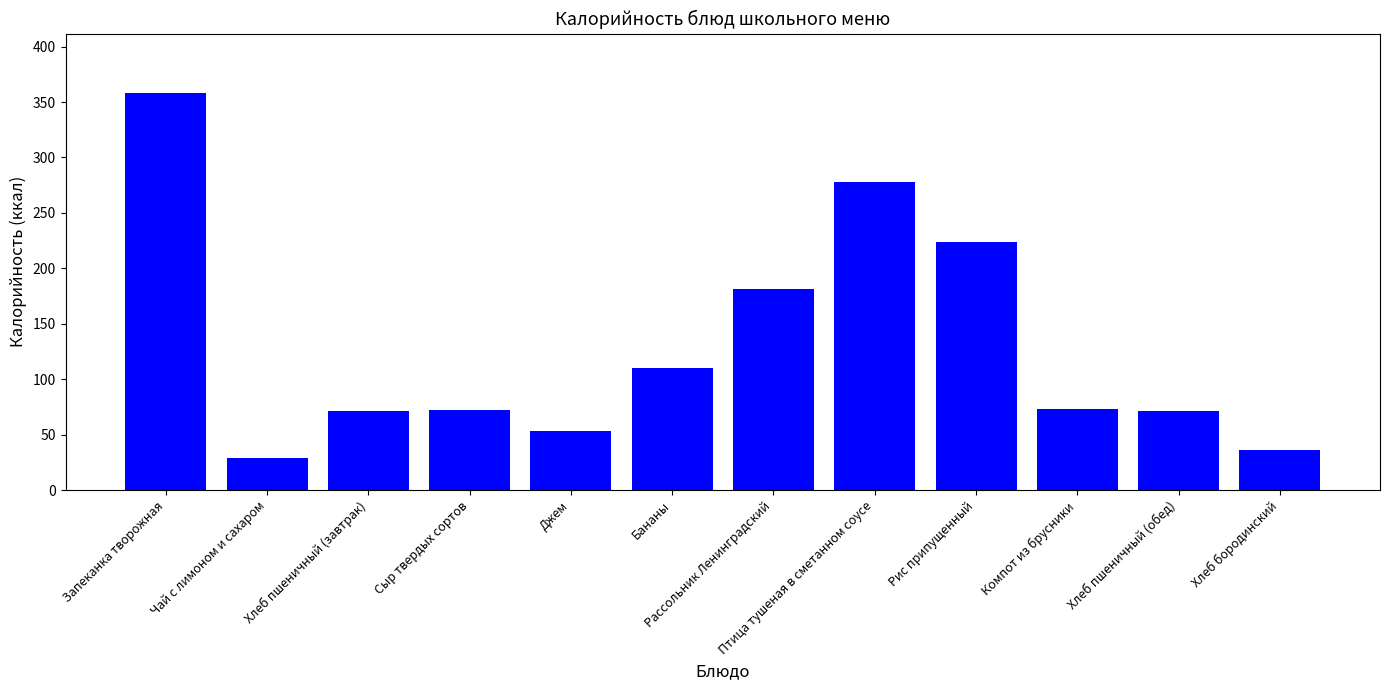

Between Рассольник Ленинградский and Компот из брусники, which is larger?

Рассольник Ленинградский